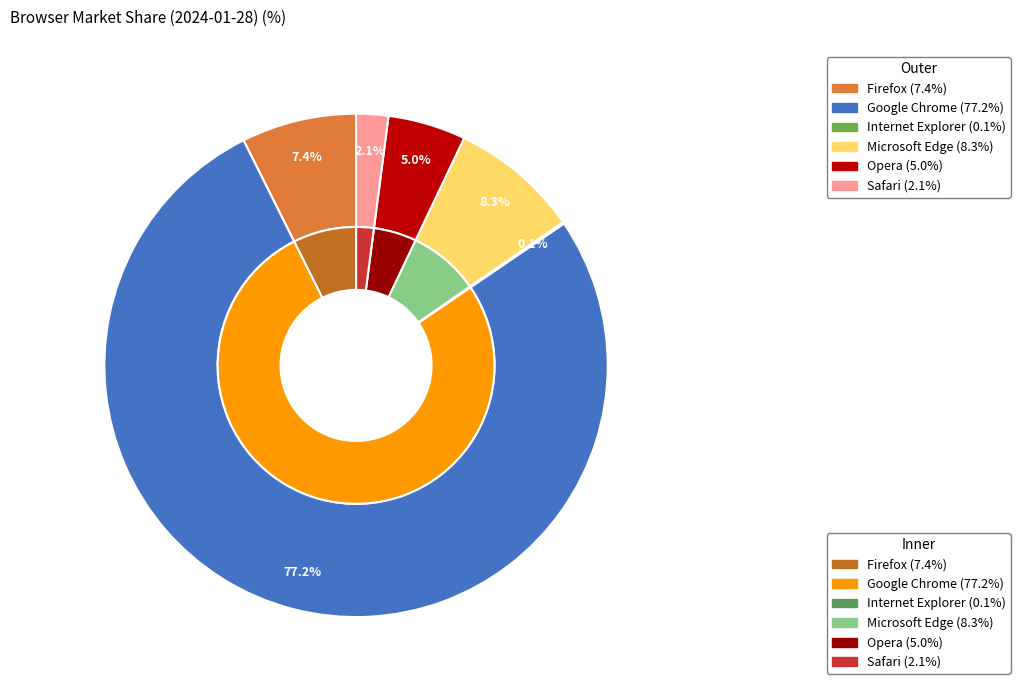

Rank the categories by value from lowest to highest.

Internet Explorer, Safari, Opera, Firefox, Microsoft Edge, Google Chrome